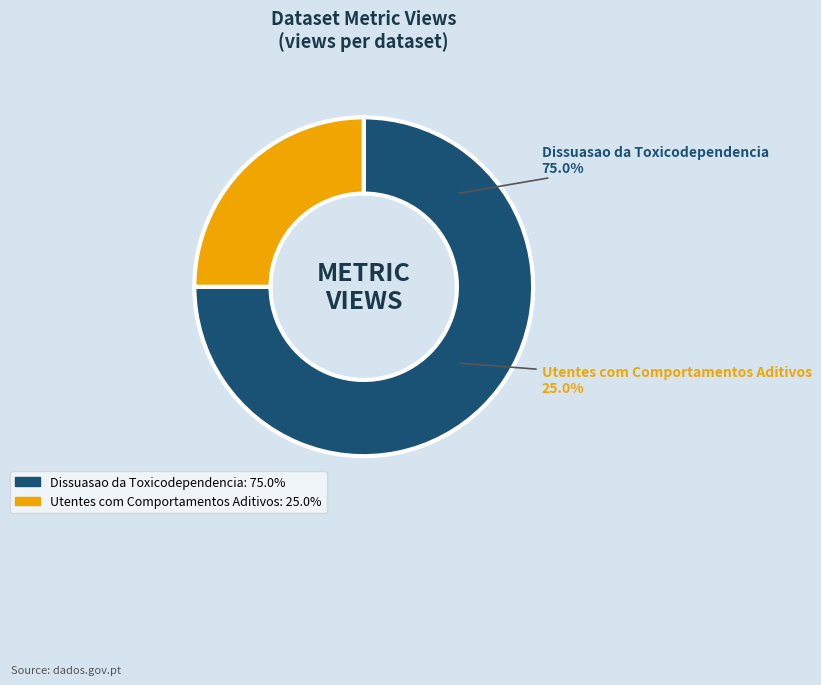

To the nearest percent, what is the difference between the largest and smallest slice percentages?

50%